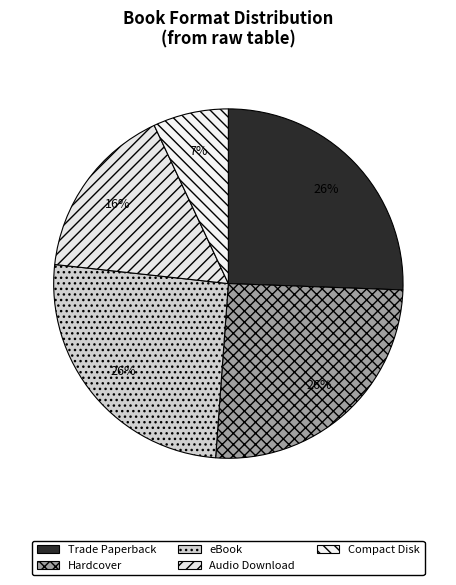

How many segments does this pie chart have?

5